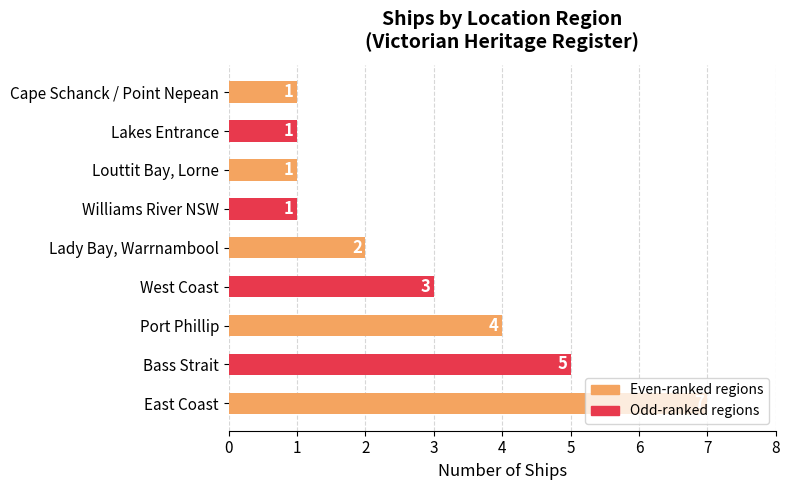

How many bars are there in total?

9